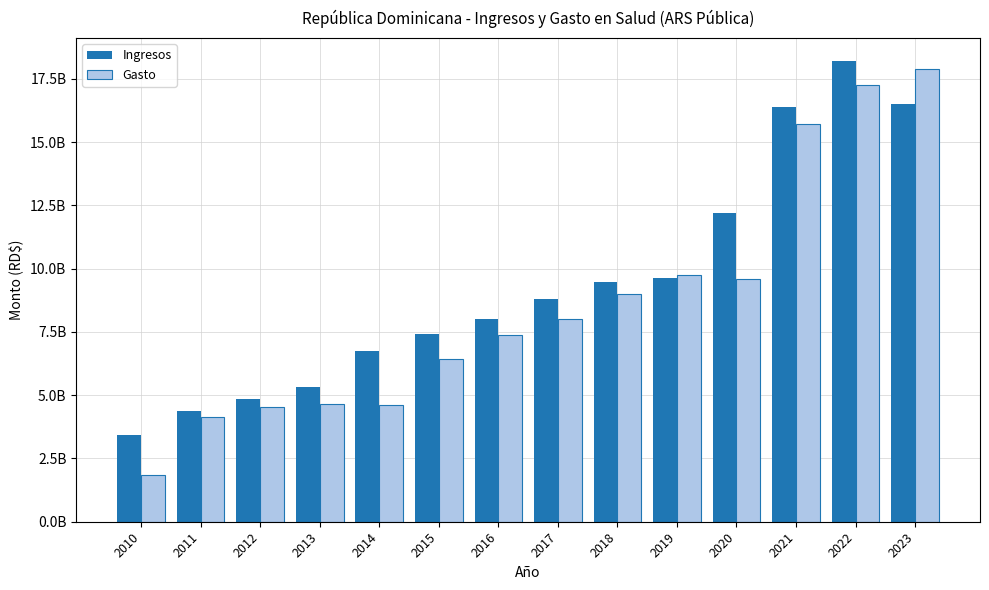

What is the spread (max minus min) of values at 2017?

784631823.5